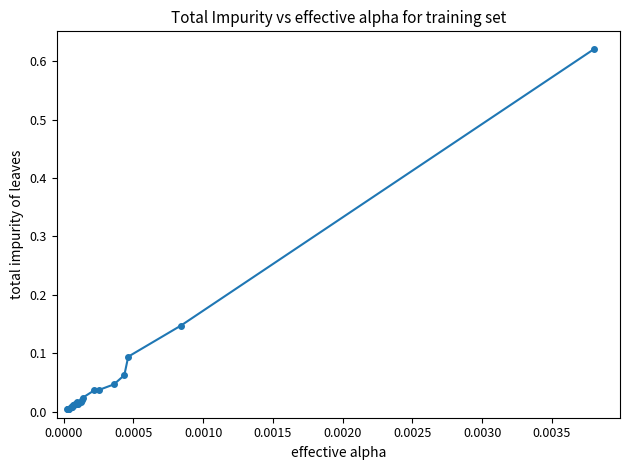

What is the sum of all values?

1.2